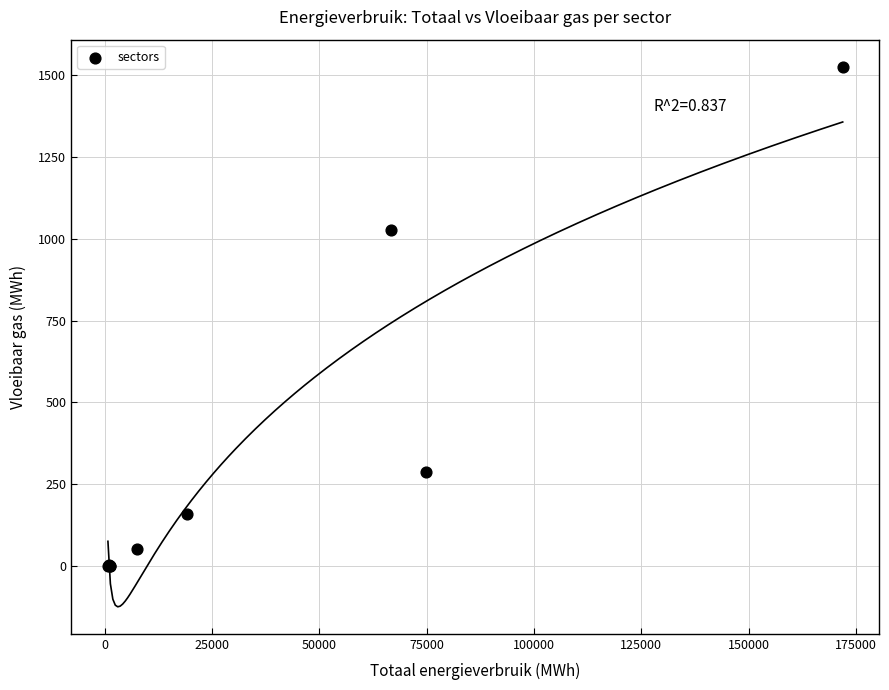

What Y value in the scatter plot is closest to 763?

1025.6